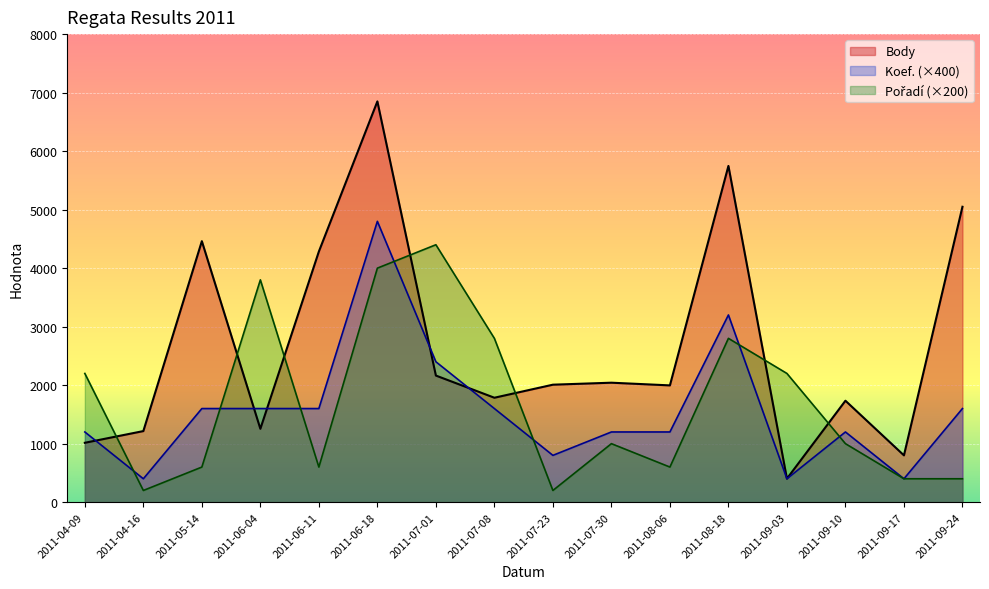

At how many categories does at least one series exceed 3074?

7